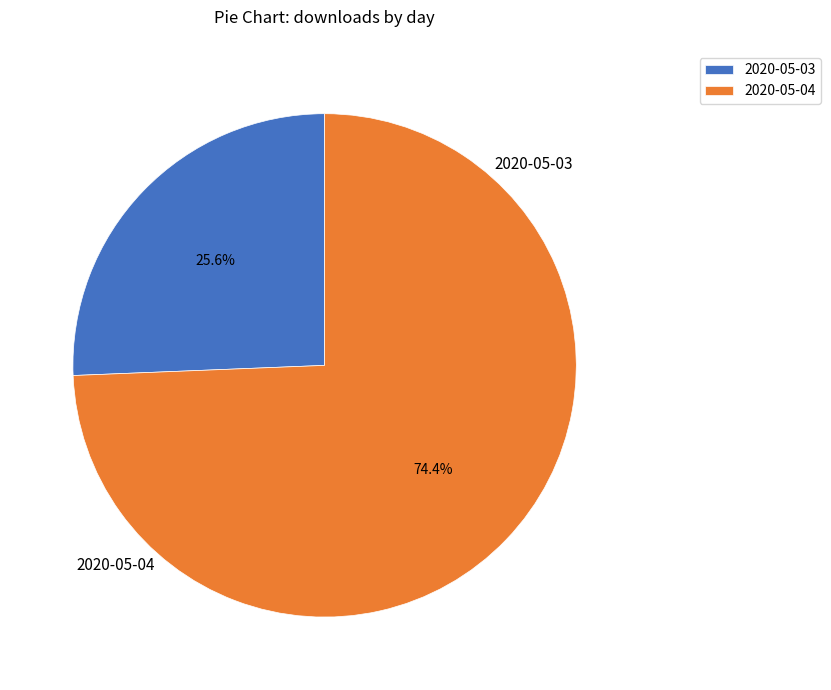

Count the number of slices in the pie.

2